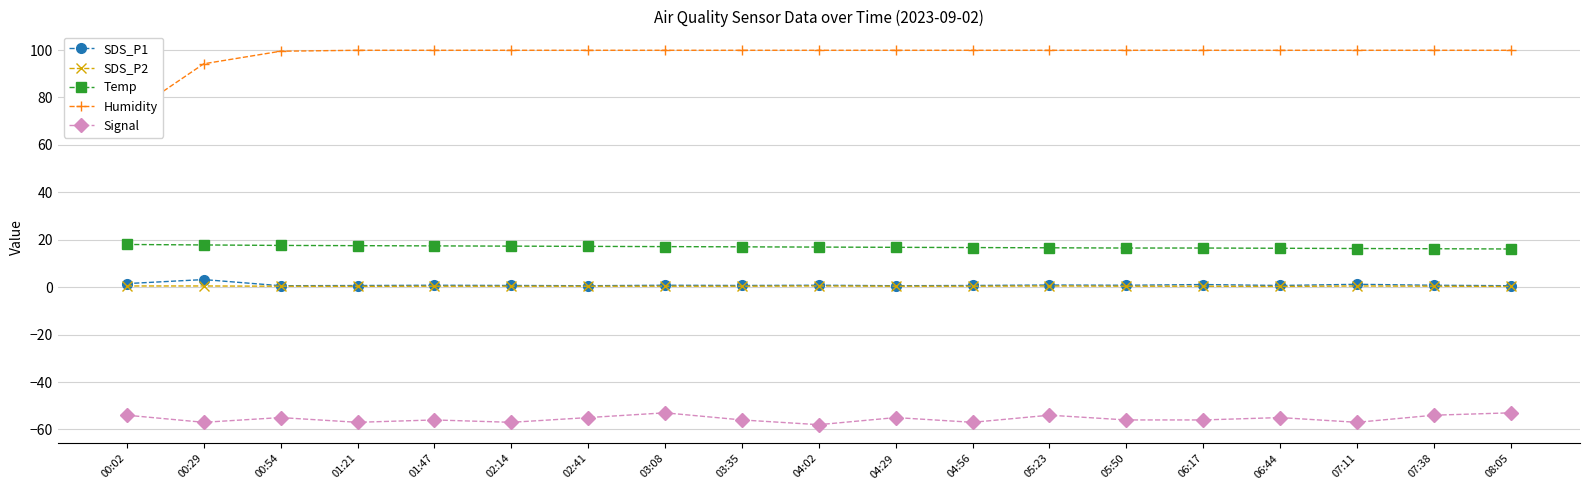

Which series changed the most between 03:08 and 04:56?

Signal